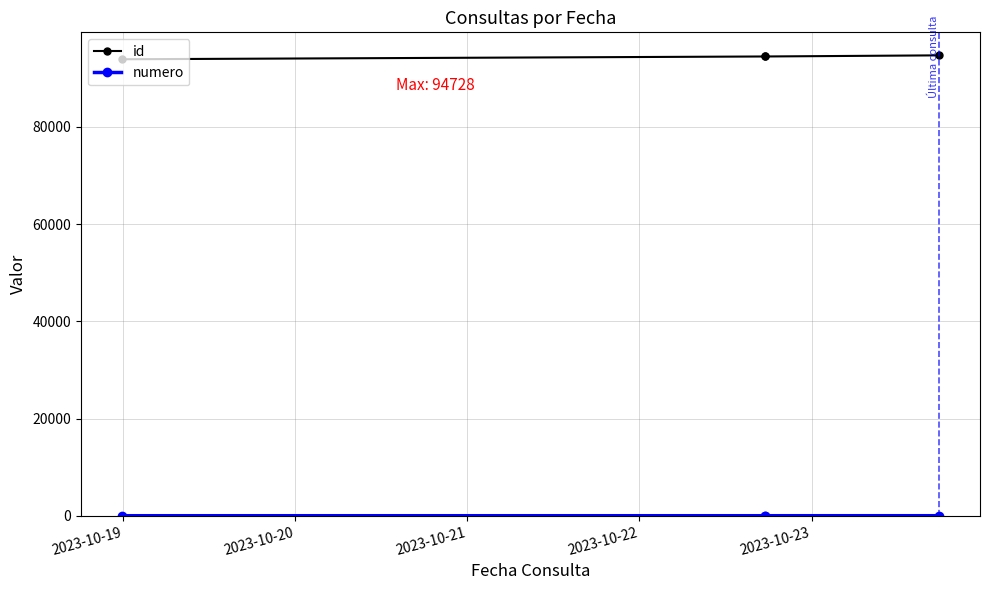

Is this an area chart (filled region under the line)?

No